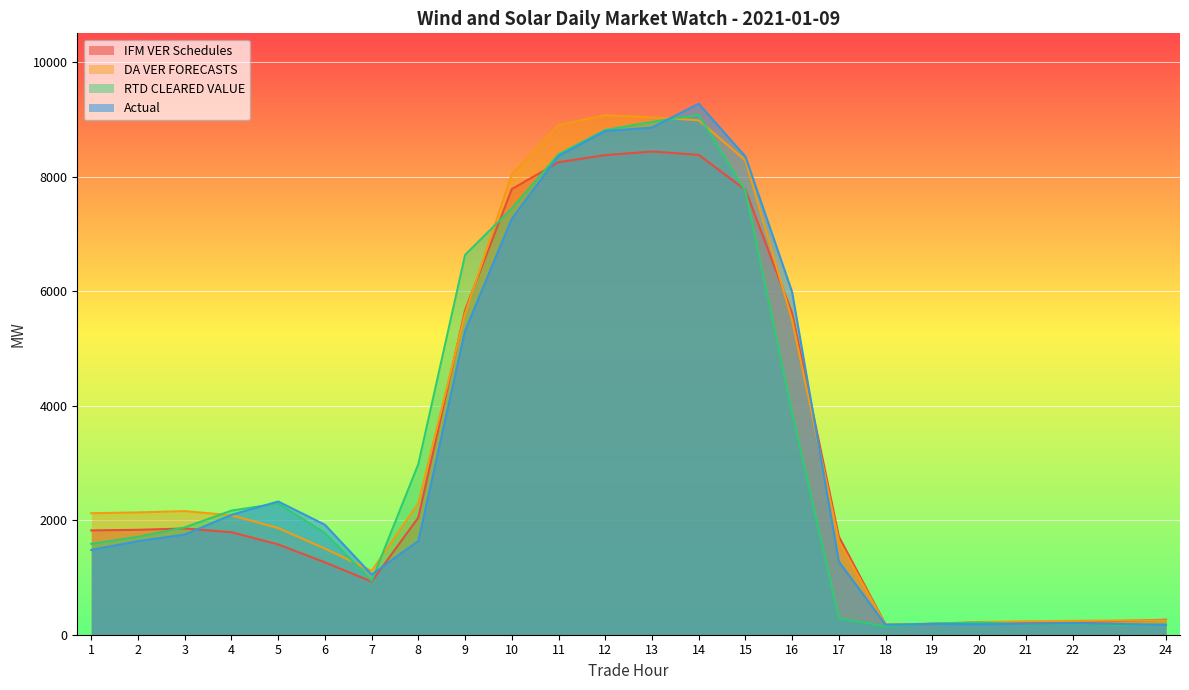

How many intersections are there between RTD CLEARED VALUE and IFM VER Schedules?

6